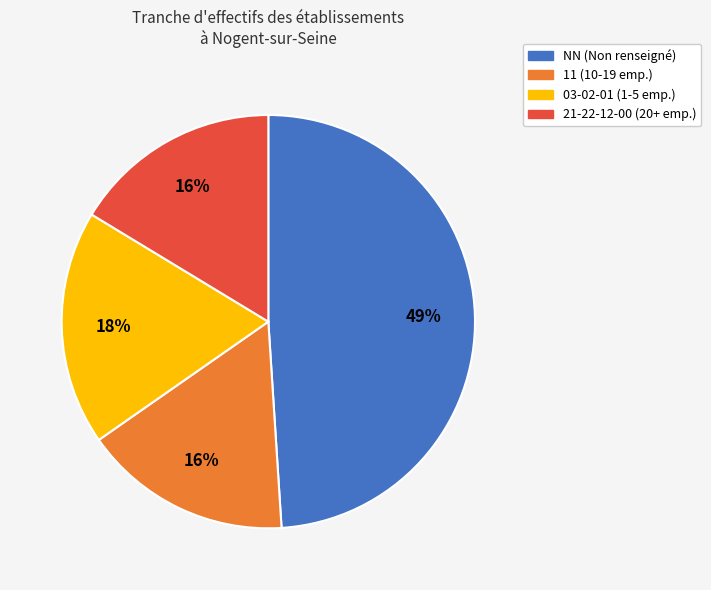

Is there a majority slice in this chart?

No